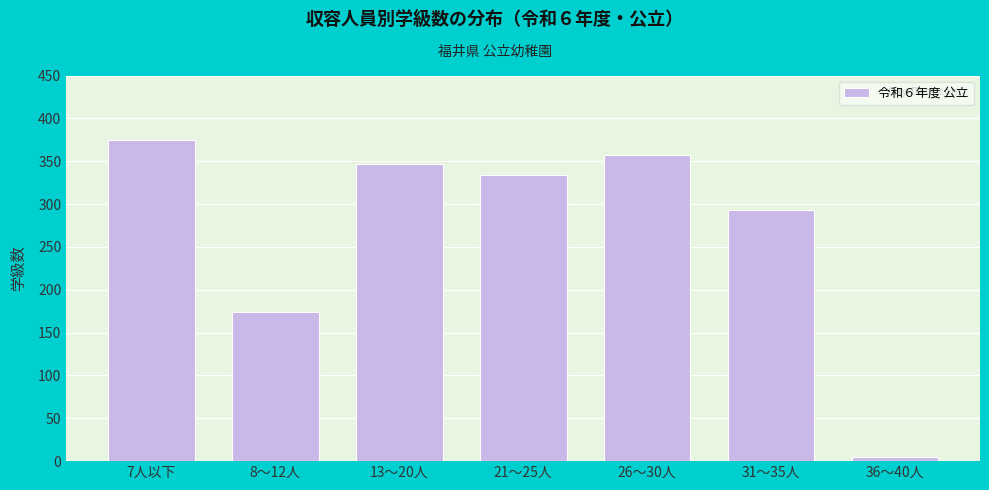

Reading left to right, transcribe all the data shown in this chart.

375	174	347	334	357	293	5